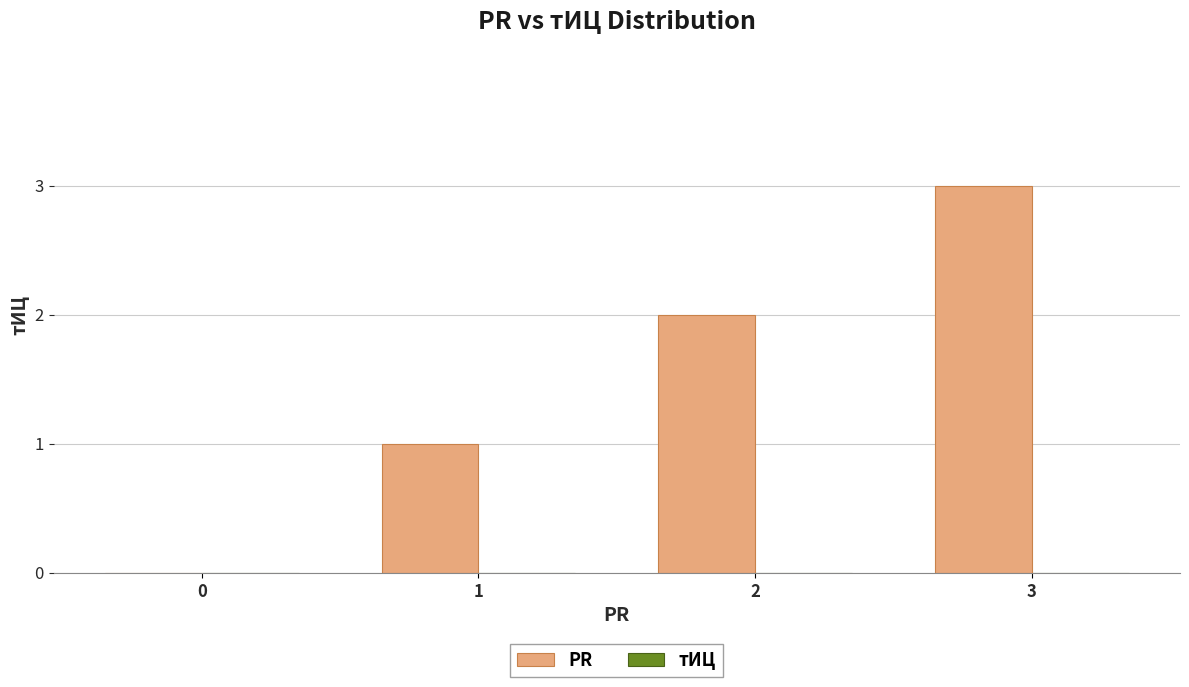

How many distinct data groups are displayed?

1